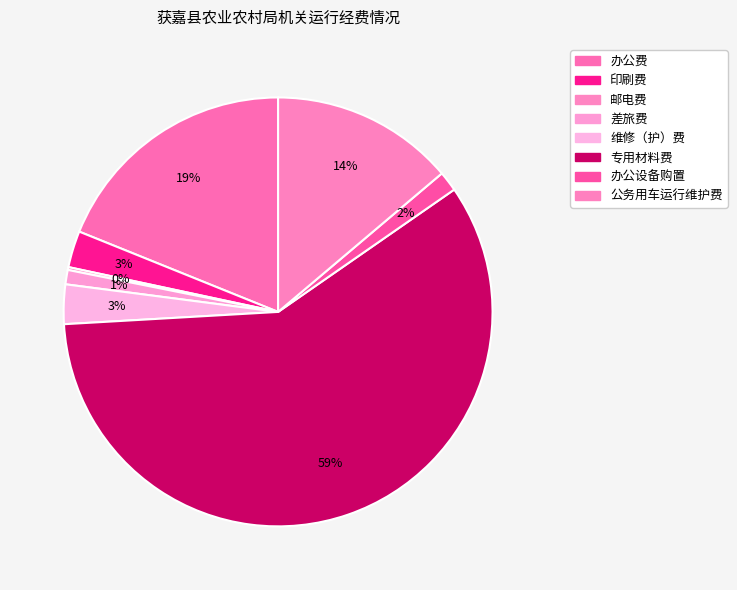

To the nearest percent, what portion does 维修（护）费 represent?

3%